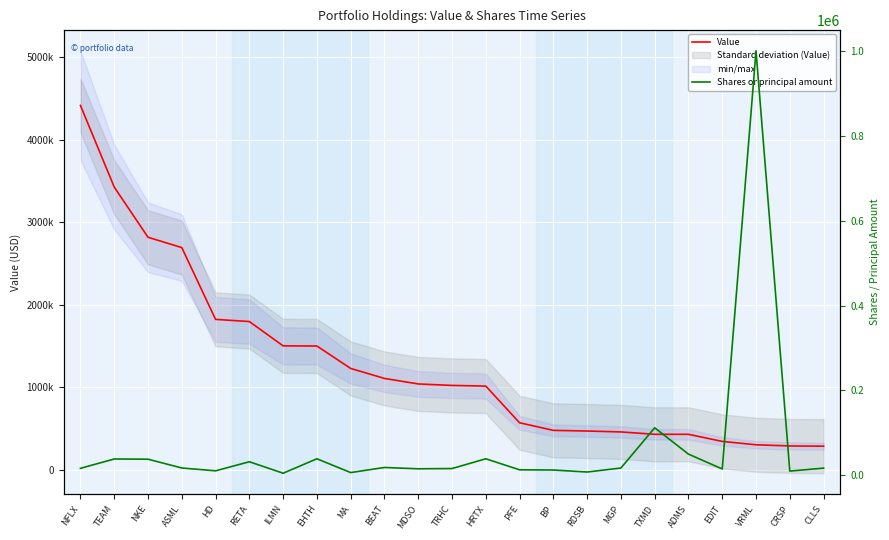

The value of Shares or principal amount at ILMN is 8372. True or false?

False